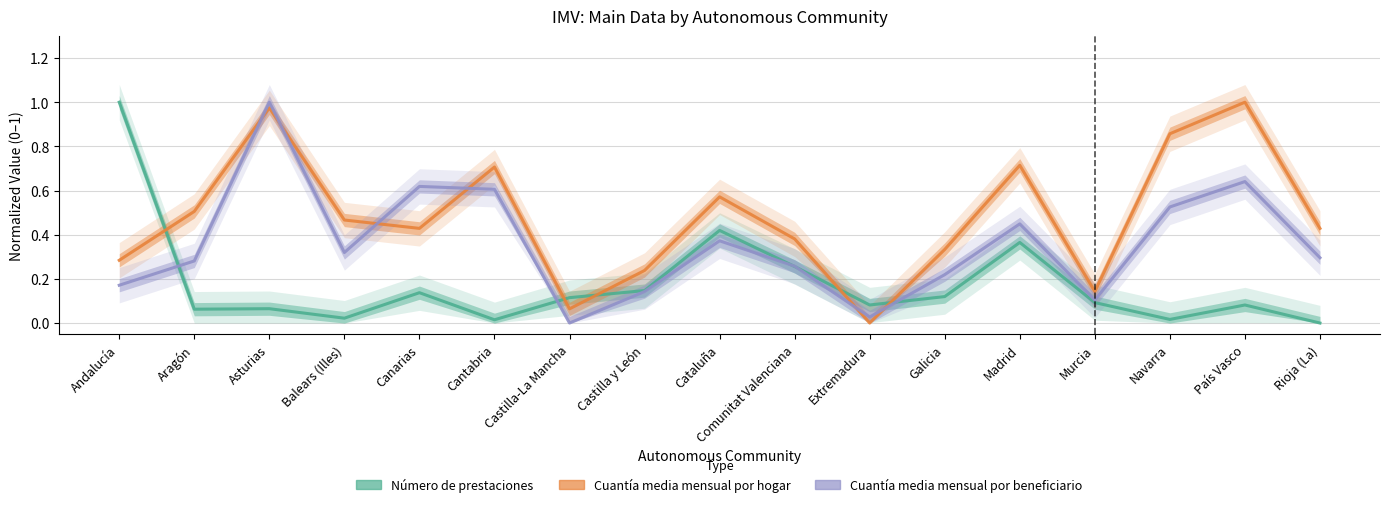

Is this an area chart (filled region under the line)?

No